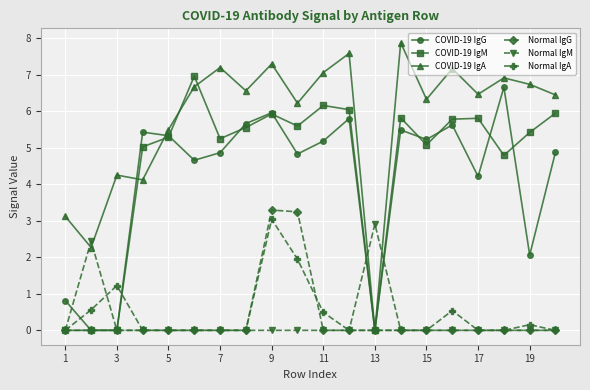

Which series has the widest spread of values?

COVID-19 IgA